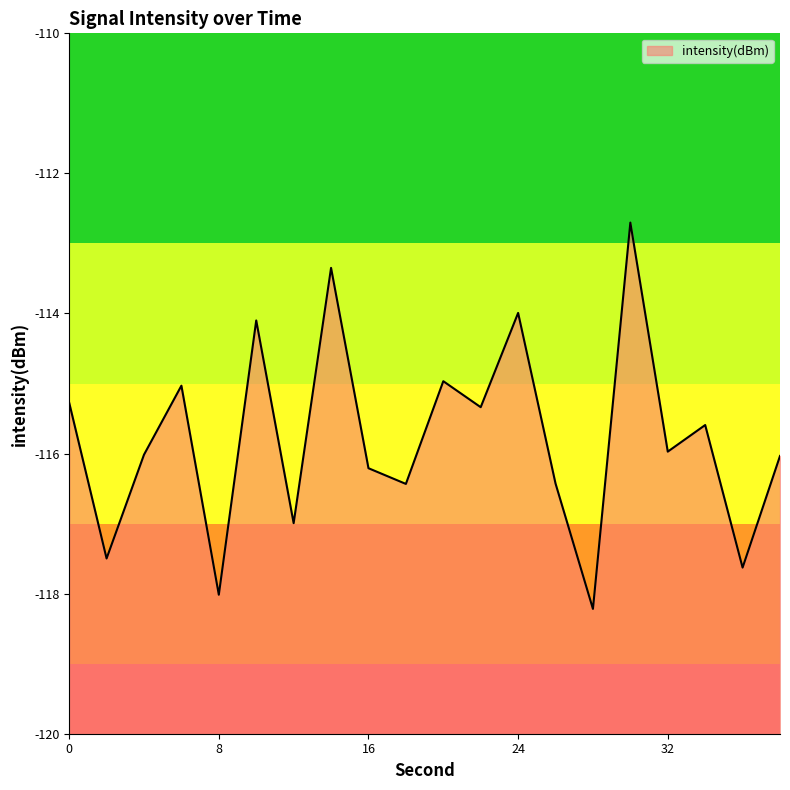

At which label does the data first exceed -115?

10